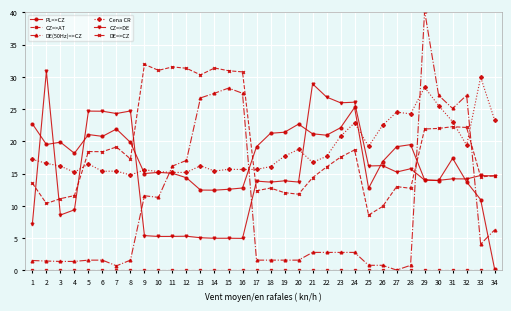

Is the value of DE(50Hz)=>CZ at 12 greater than the value of Cena CR at 6?

Yes